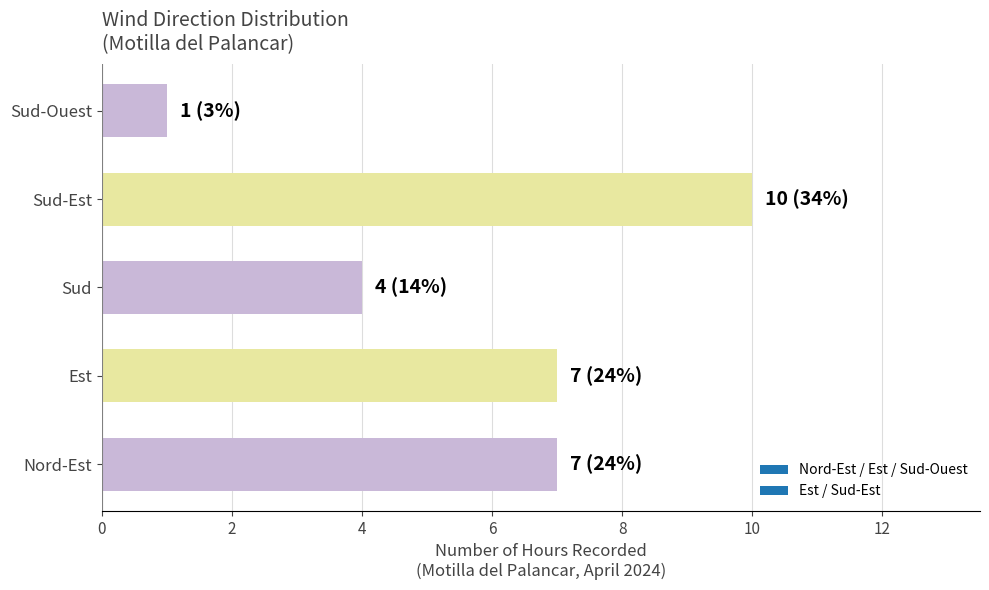

The chart shows a value of 7 at Nord-Est. True or false?

True